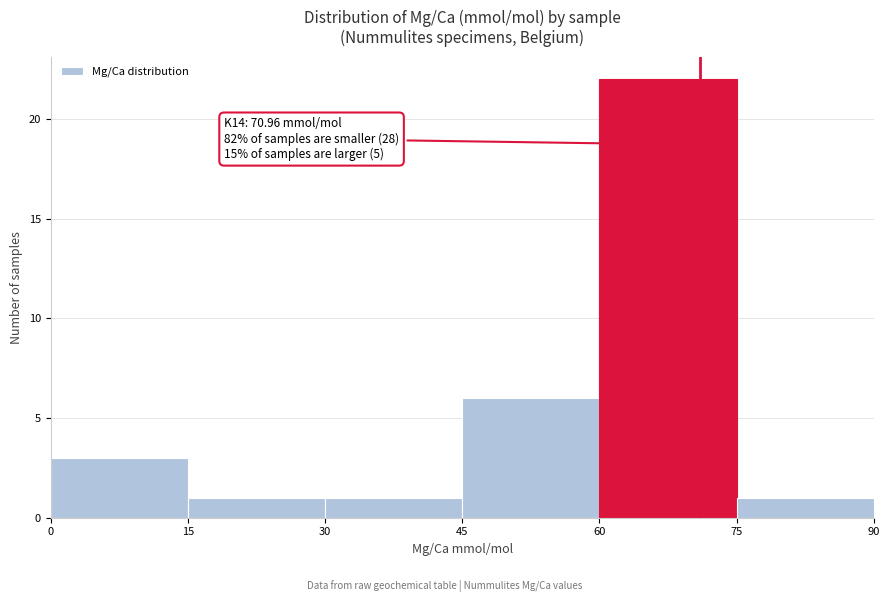

Which range on the x-axis has the tallest bar?

60 to 75